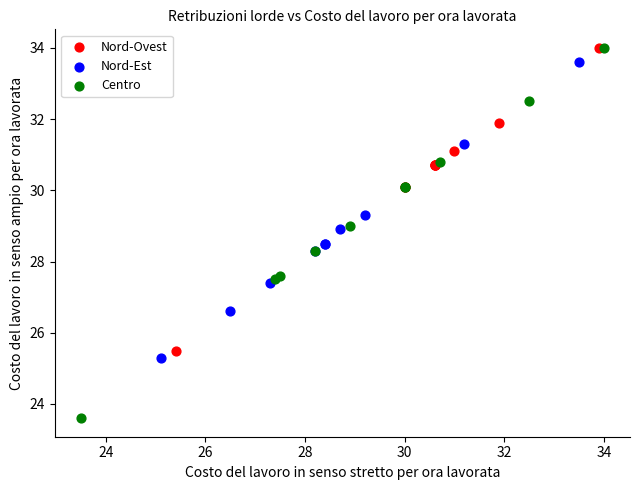

Which series contains the lowest Y value?

Centro